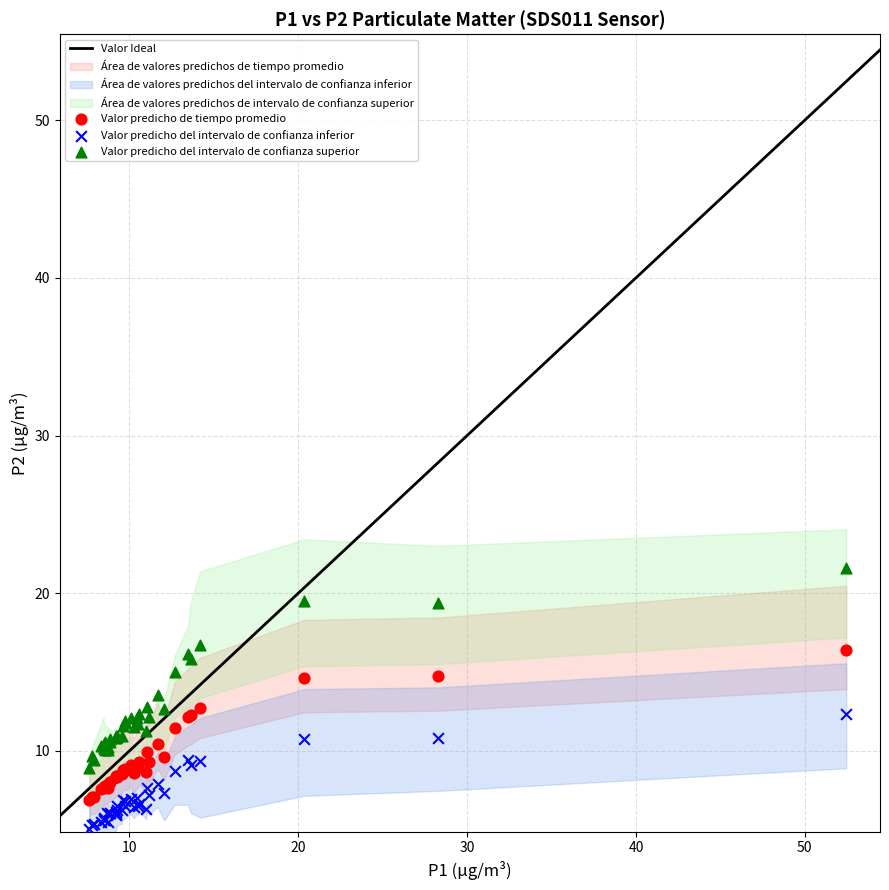

What is the X range (max minus min) for the scatter plot?

44.8